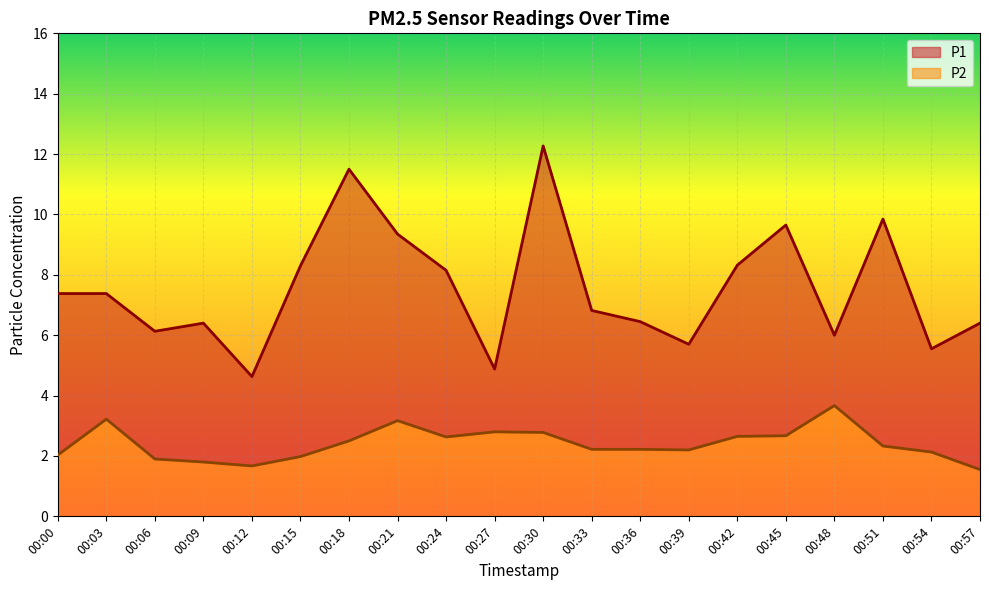

Reading left to right, list all the values displayed in this chart.

P1: 00:00=7.4	00:03=7.4	00:06=6.1	00:09=6.4	00:12=4.6	00:15=8.3	00:18=11.5	00:21=9.3	00:24=8.2	00:27=4.9	00:30=12.3	00:33=6.8	00:36=6.5	00:39=5.7	00:42=8.3	00:45=9.7	00:48=6.0	00:51=9.8	00:54=5.5	00:57=6.4
P2: 00:00=2.0	00:03=3.2	00:06=1.9	00:09=1.8	00:12=1.7	00:15=2.0	00:18=2.5	00:21=3.2	00:24=2.6	00:27=2.8	00:30=2.8	00:33=2.2	00:36=2.2	00:39=2.2	00:42=2.6	00:45=2.7	00:48=3.7	00:51=2.3	00:54=2.1	00:57=1.6